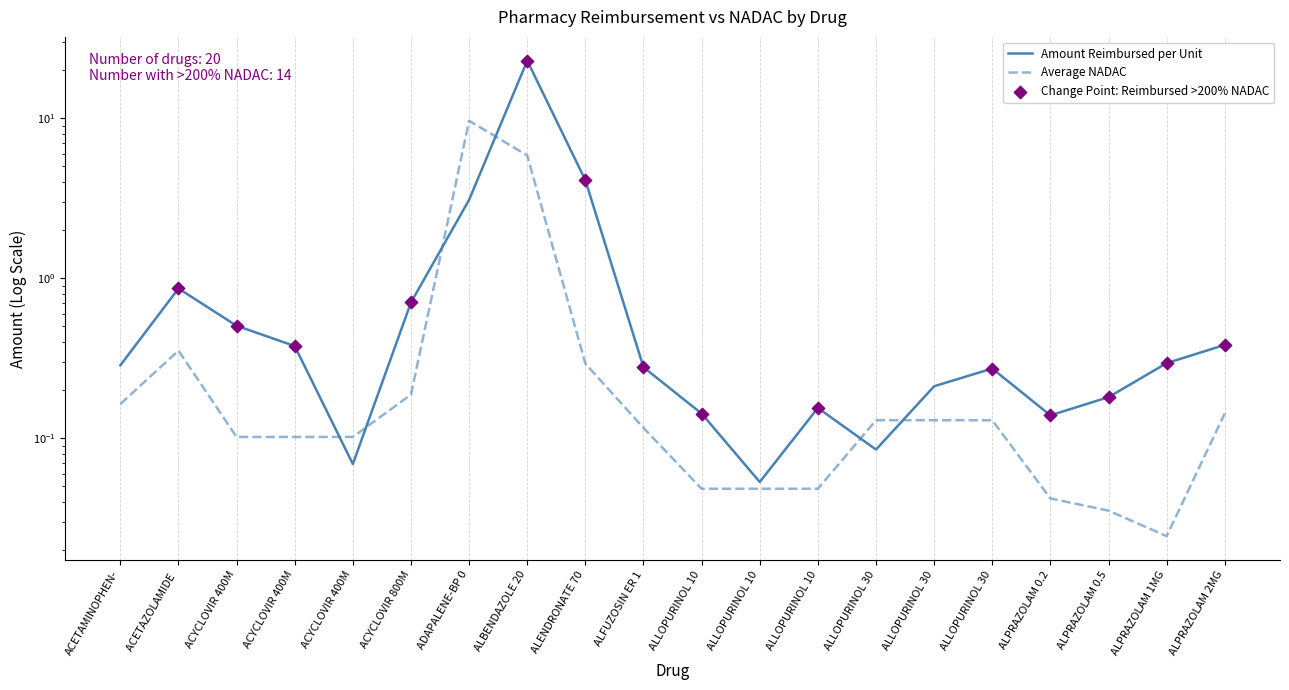

Which series has the widest spread of Y values?

reimbursed